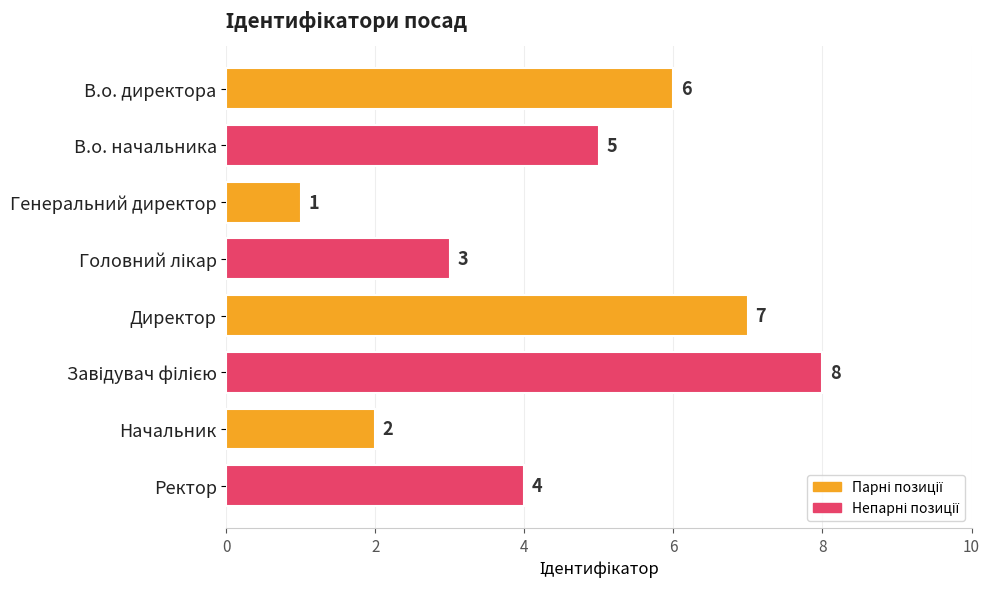

At which category does the chart reach its minimum across all series?

Генеральний директор